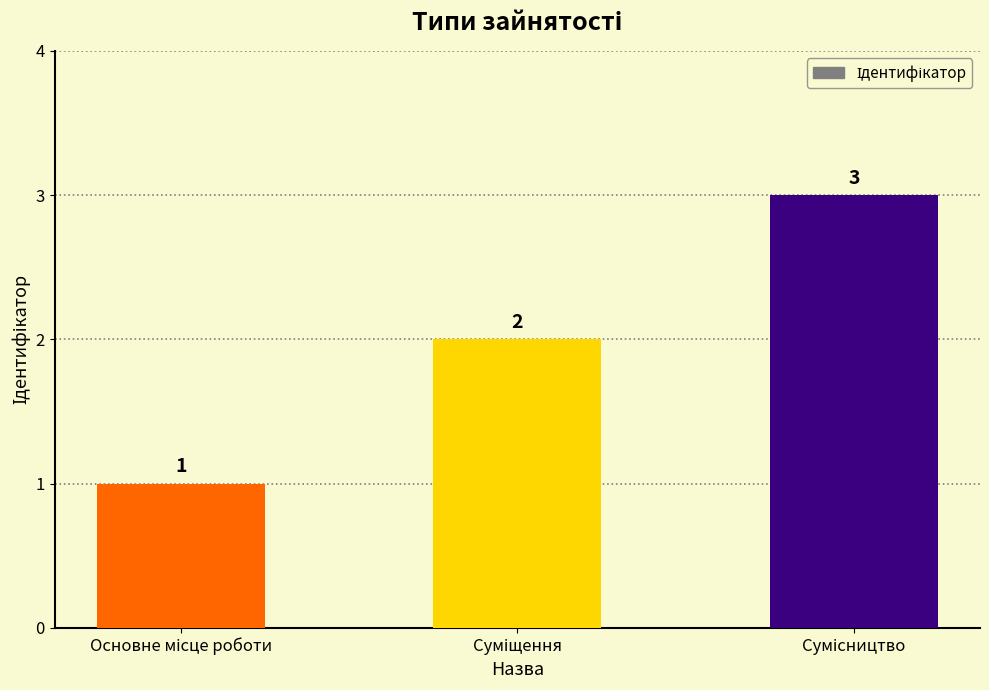

What is the value of the 3rd bar from the left?

3